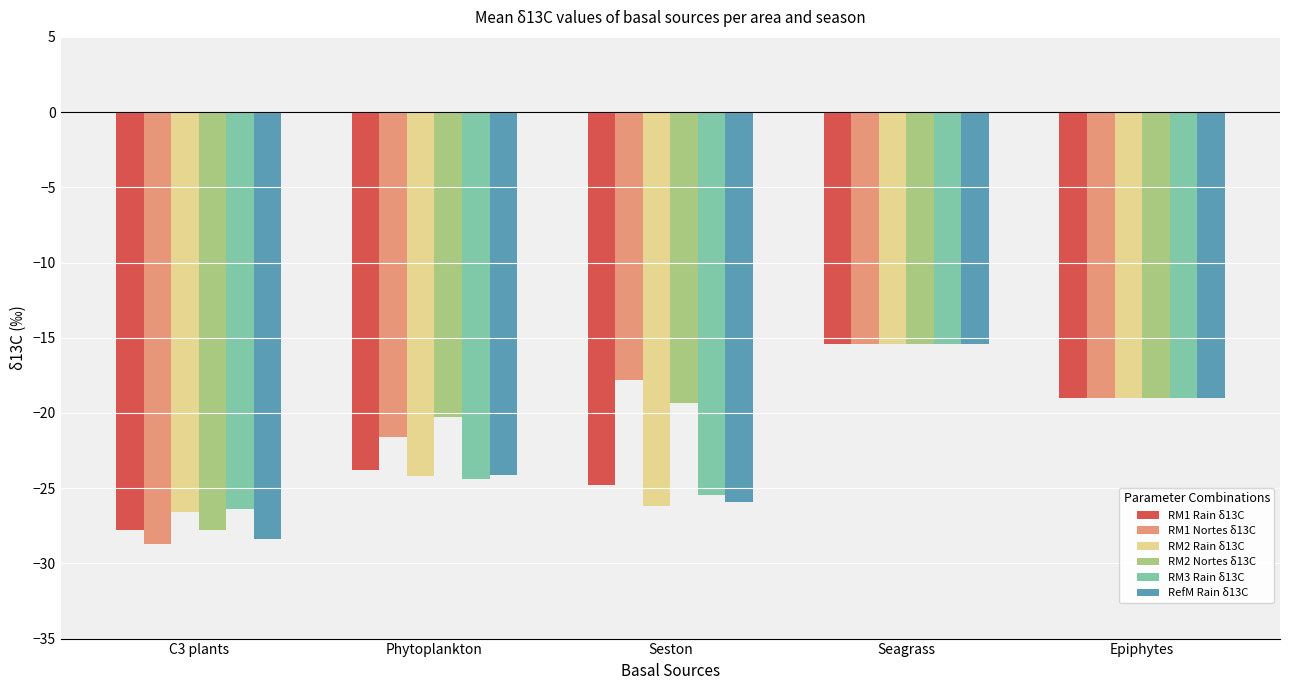

What are all the series names shown in the legend?

RM1 Rain δ13C, RM1 Nortes δ13C, RM2 Rain δ13C, RM2 Nortes δ13C, RM3 Rain δ13C, RefM Rain δ13C